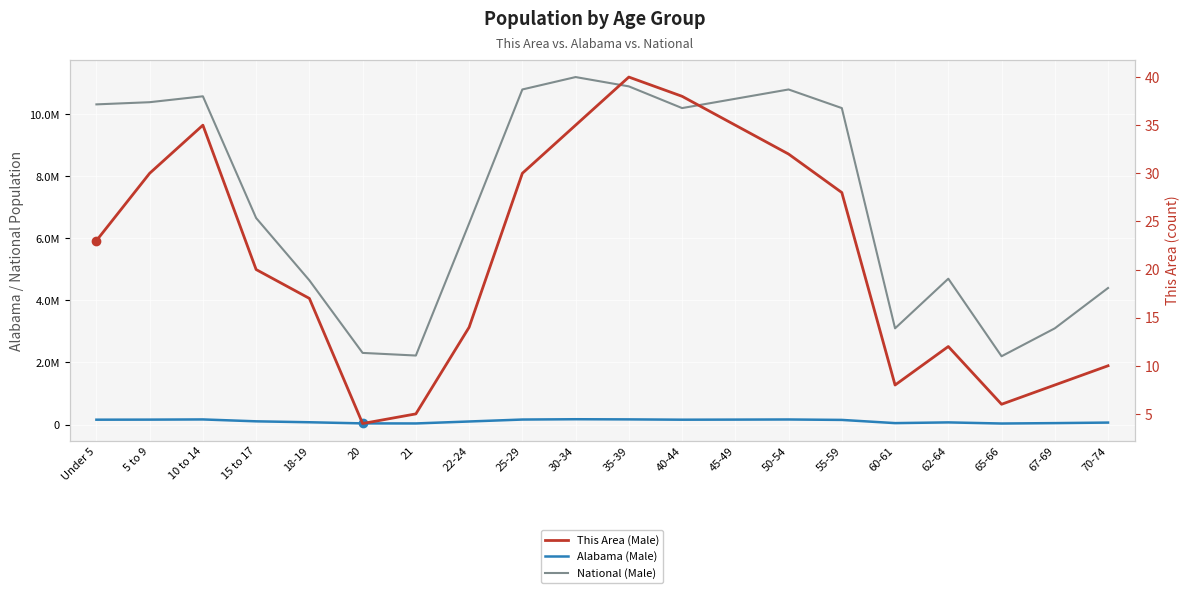

At 15 to 17, list the series in order from largest to smallest.

National (Male), Alabama (Male), This Area (Male)